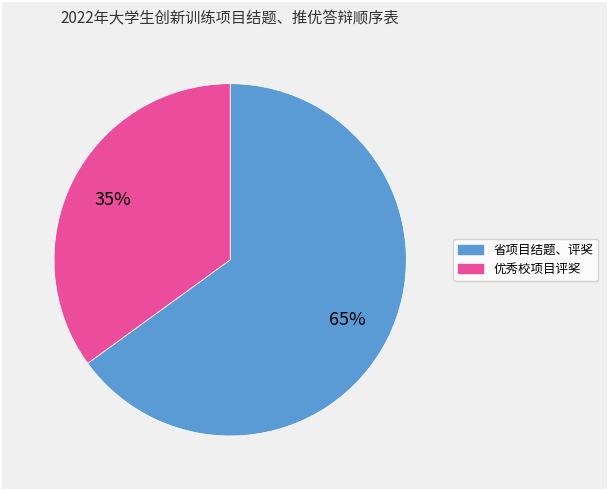

What is the largest slice in the pie chart?

省项目结题、评奖